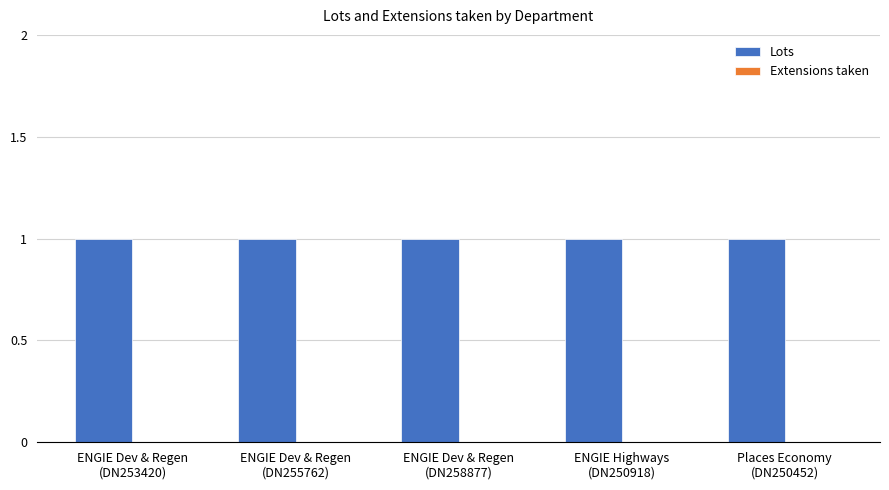

Does the chart contain any negative values?

No